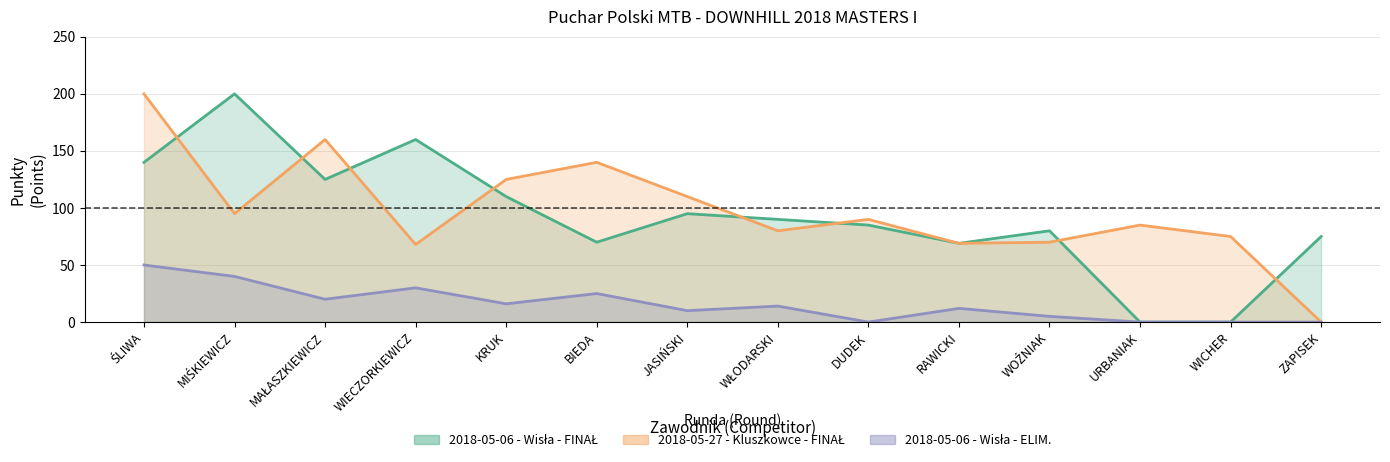

What is the average value of the 2018-05-27 - Kluszkowce - FINAŁ series?

98